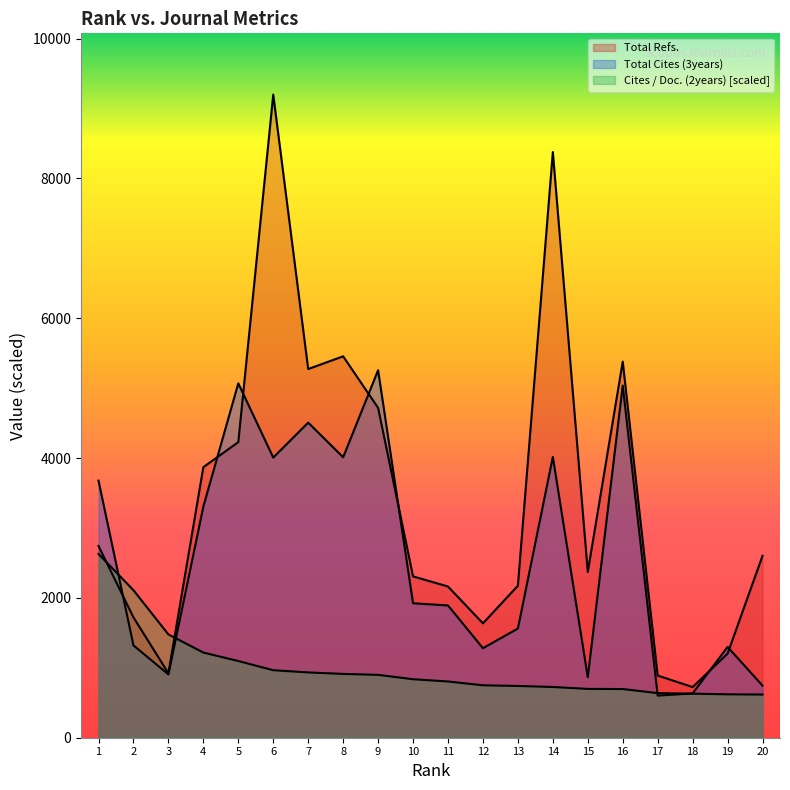

Is it true that Total Cites (3years) equals 1562.0 at 13?

True